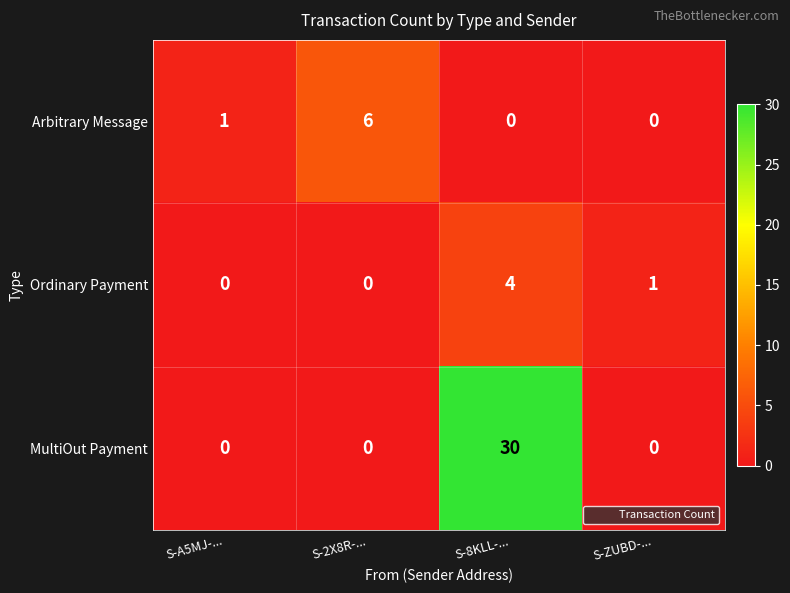

What is the difference between the maximum and minimum values in the MultiOut Payment series?

30